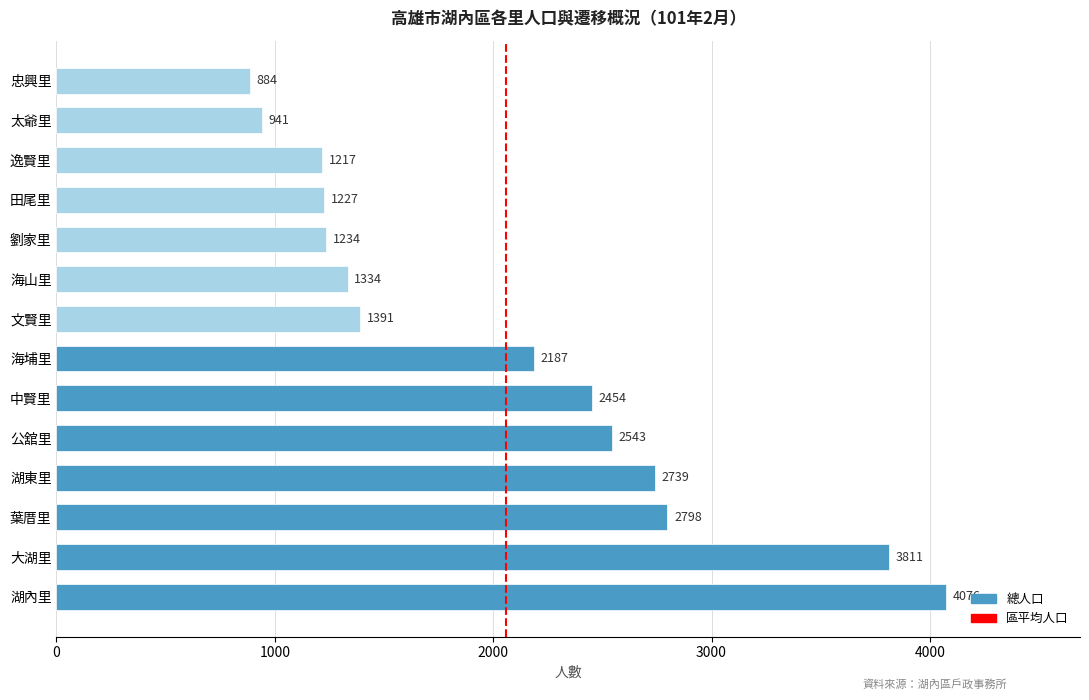

At which category does the chart reach its minimum across all series?

忠興里